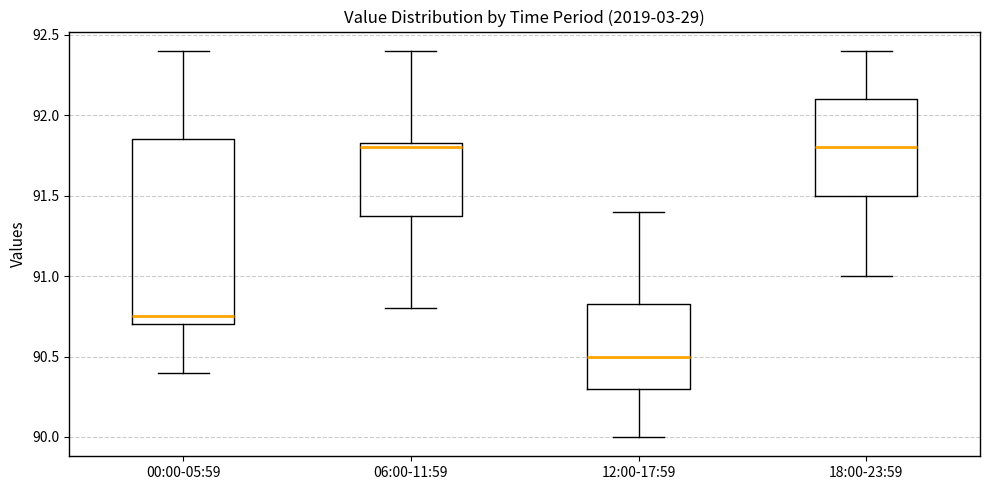

Reading left to right, transcribe this box plot: for each box, give where its median line is, the range the box spans, and where its two whiskers end, as read against the y-axis. The values are not printed on the chart, so give them approximately, as read against the axis.

00:00-05:59: median 90.75, box 90.70 to 91.85, whiskers 90.40 to 92.40
06:00-11:59: median 91.80, box 91.40 to 91.85, whiskers 90.80 to 92.40
12:00-17:59: median 90.50, box 90.30 to 90.85, whiskers 90.00 to 91.40
18:00-23:59: median 91.80, box 91.50 to 92.10, whiskers 91.00 to 92.40